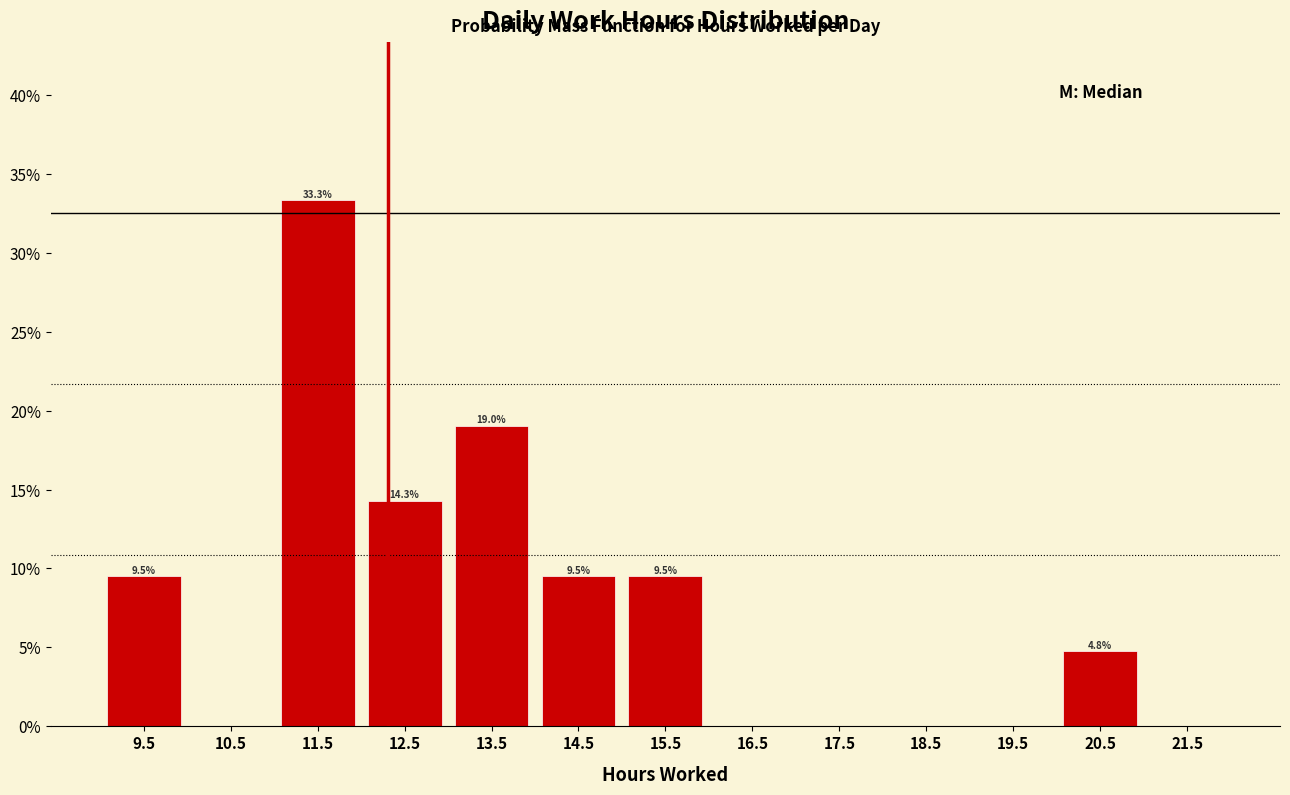

Which range on the x-axis has the tallest bar?

11 to 12